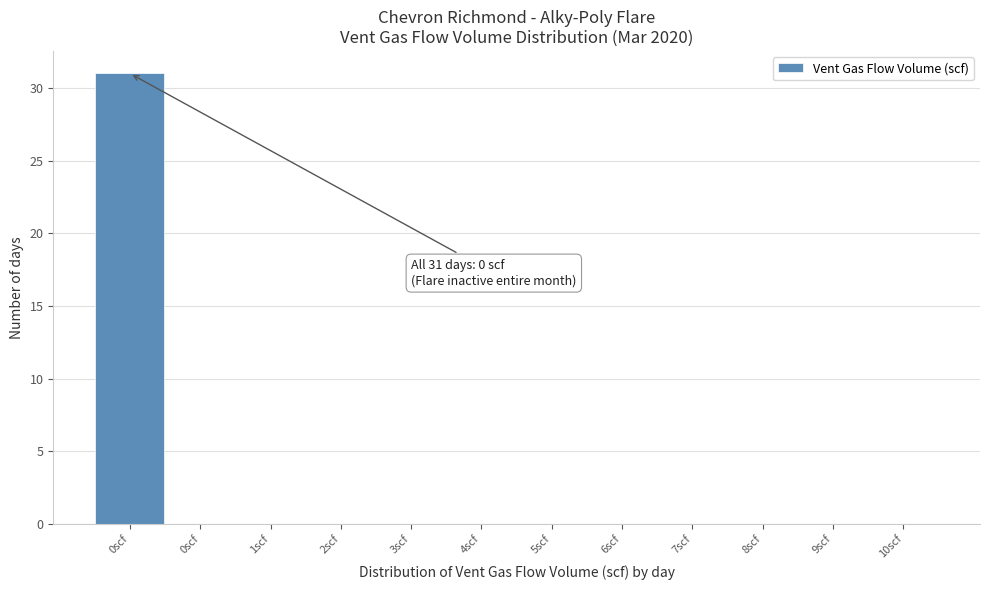

How many distinct data groups are displayed?

1